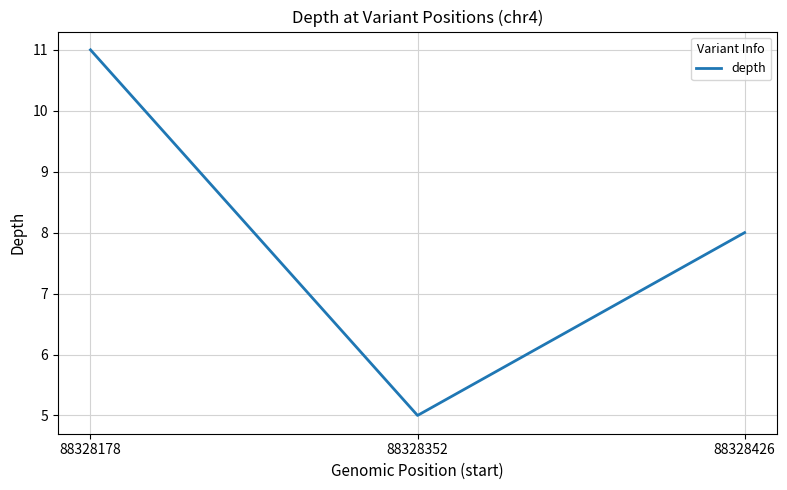

What is the change in value from 88328352 to 88328426?

+3